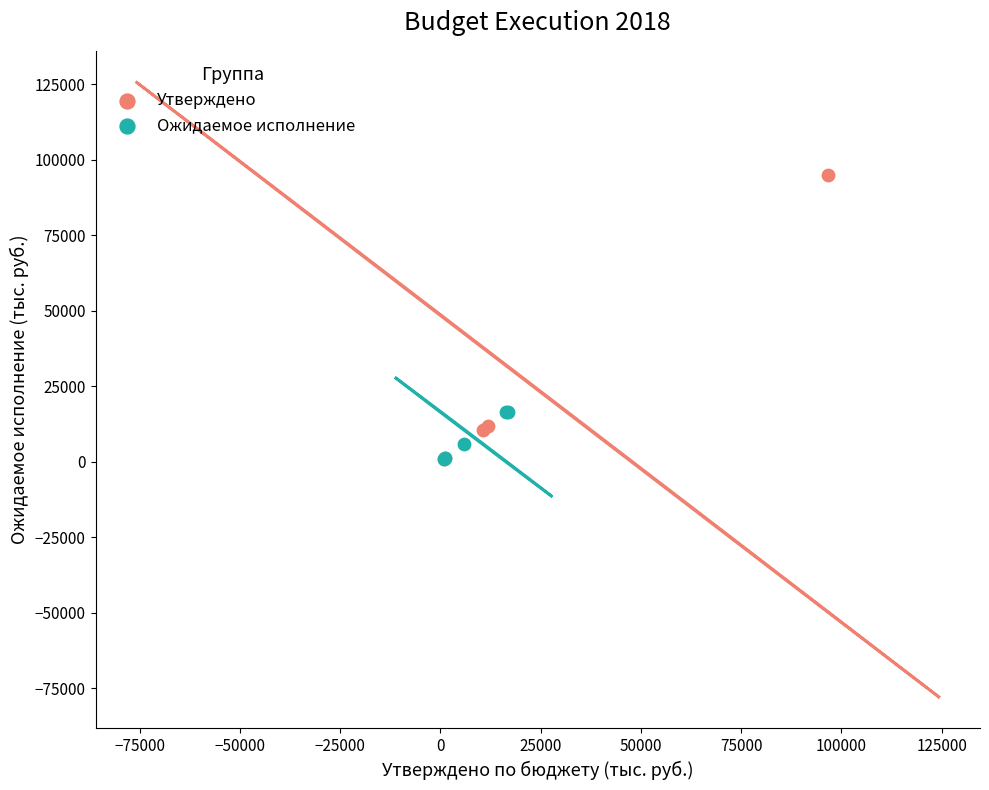

Which series reaches the maximum Y coordinate?

Утверждено